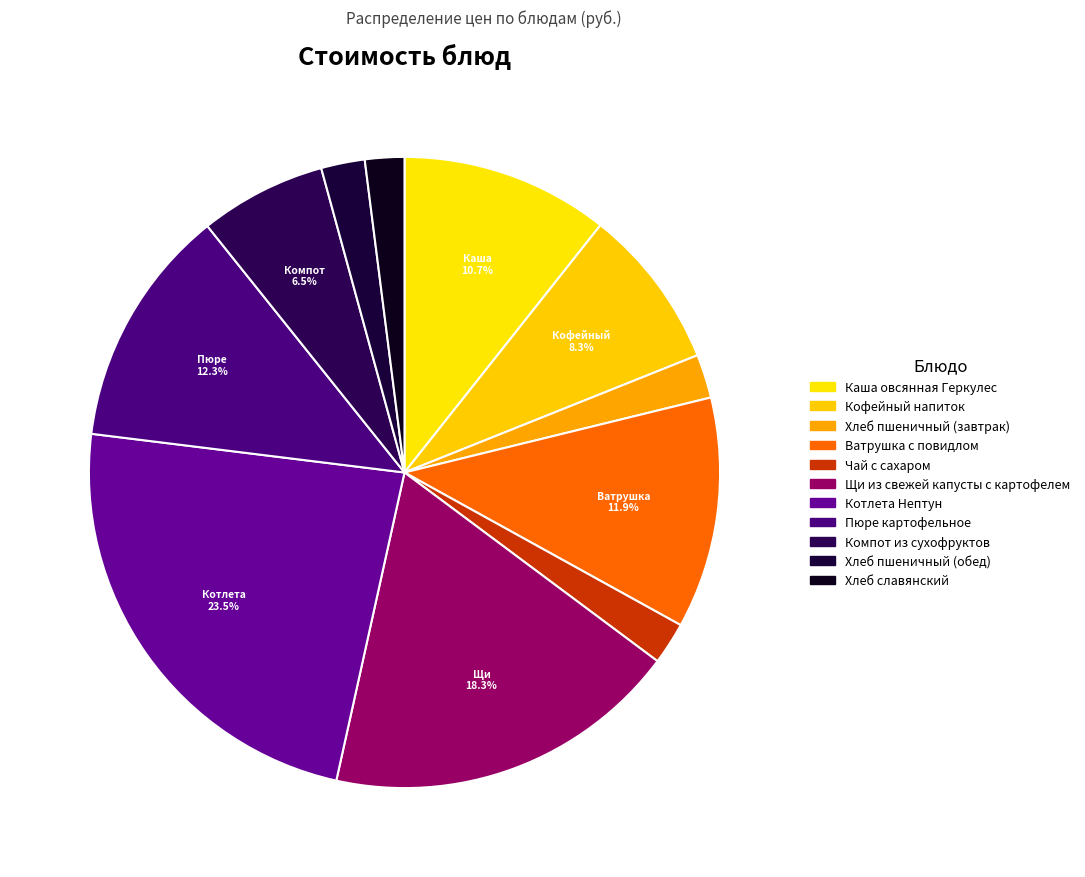

Is there any slice that represents more than half of the pie?

No